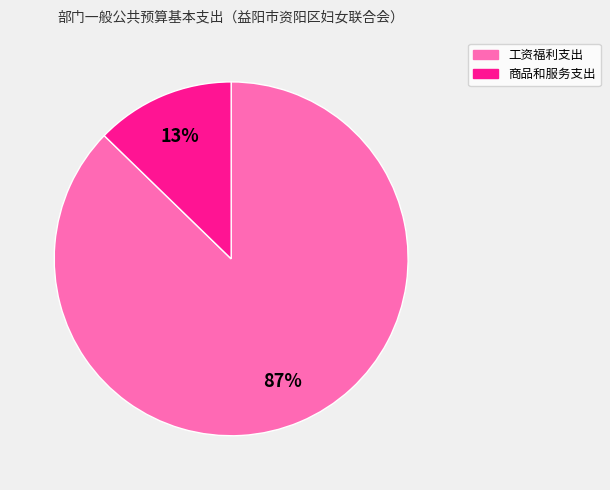

Do 商品和服务支出 and 工资福利支出 together represent more than half of the pie?

Yes